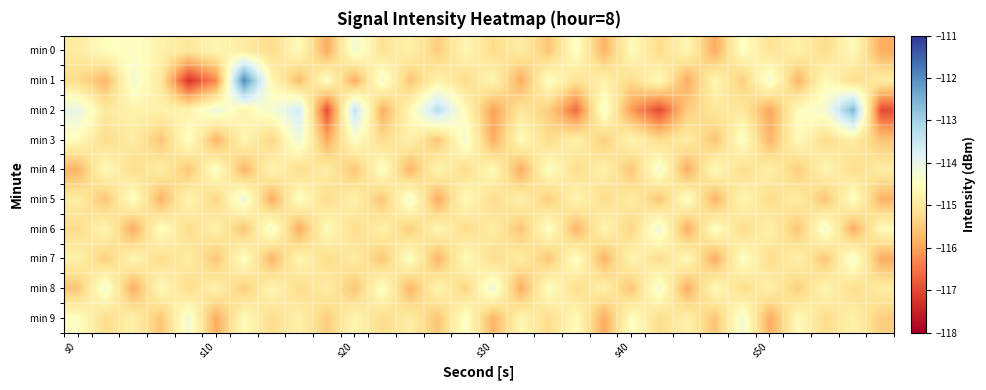

Which series has the widest spread of values?

min 1